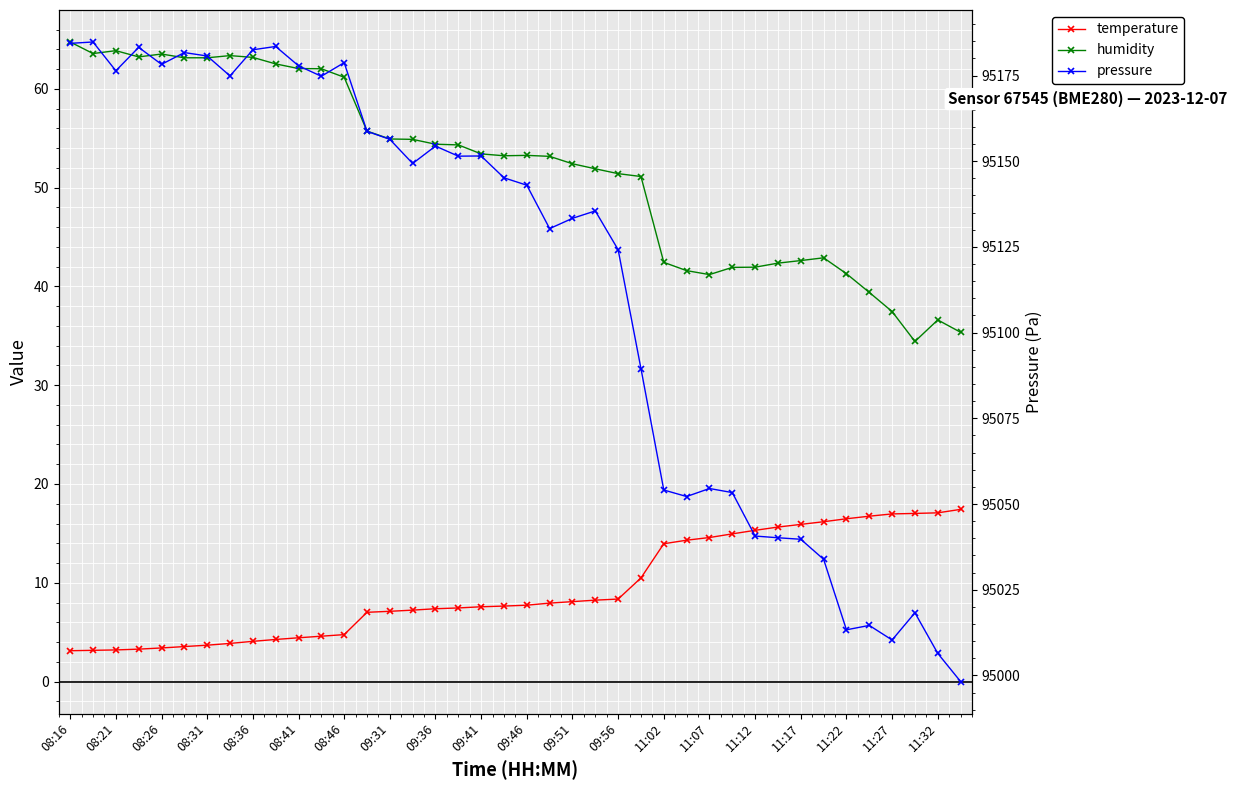

Between 08:26 and 09:46, which series saw the biggest shift?

pressure